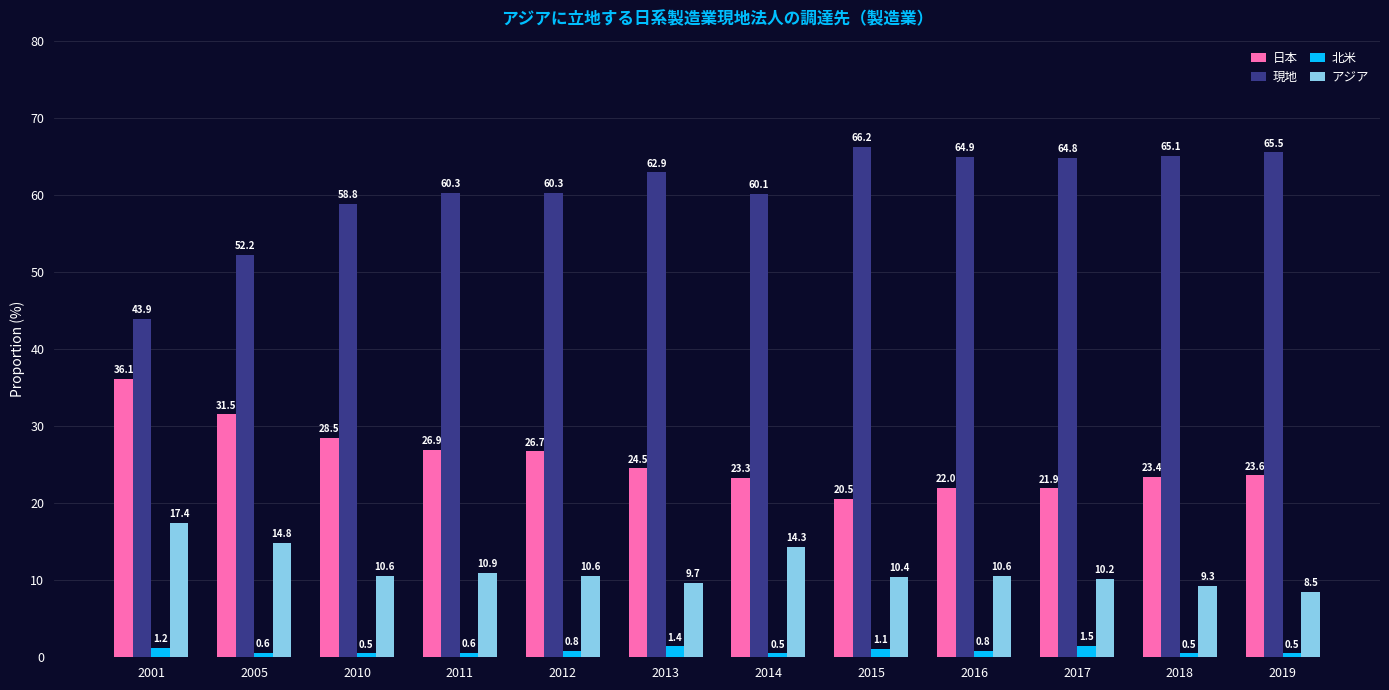

How many values in the 現地 series exceed 62?

6